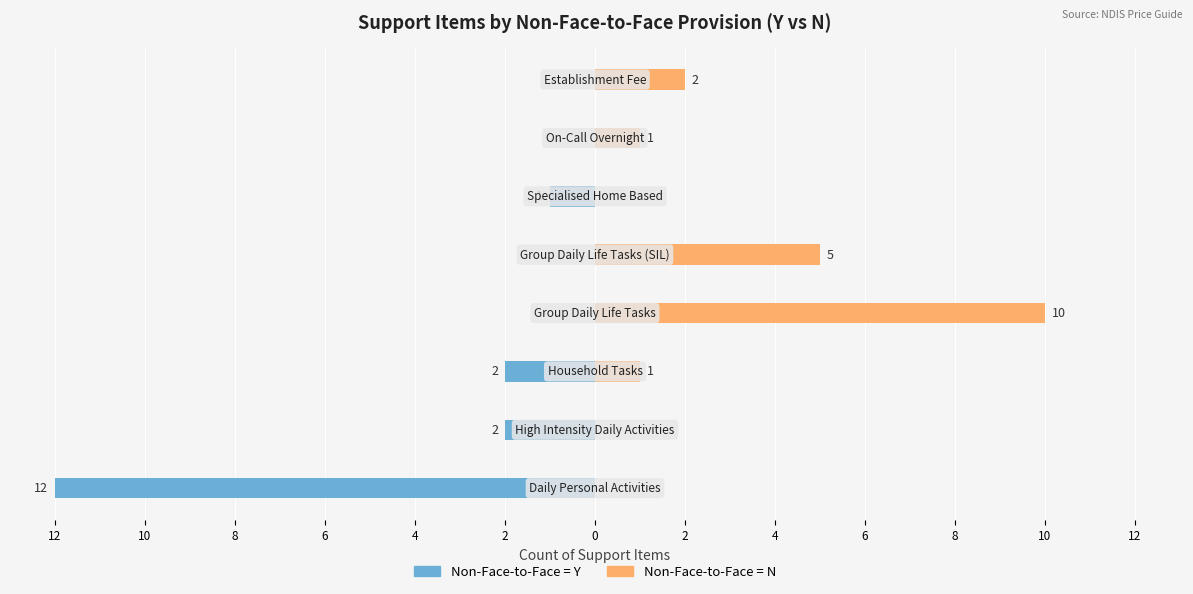

Rank the series by their average value, from lowest to highest.

Non-Face-to-Face = Y, Non-Face-to-Face = N